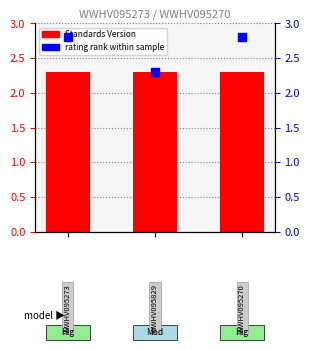

What is the total value across all series at 2?

5.1